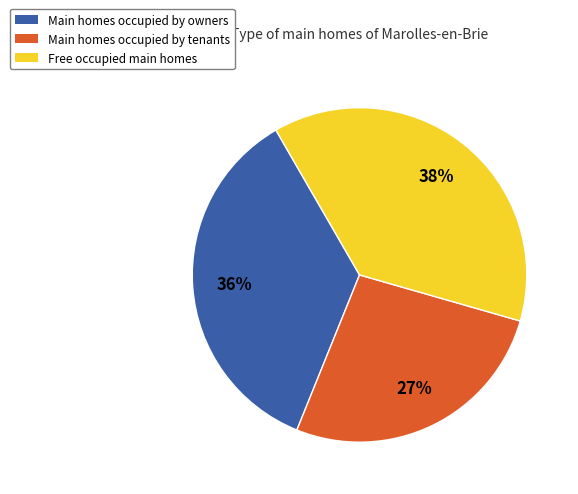

To the nearest percent, what is the average slice percentage?

33%